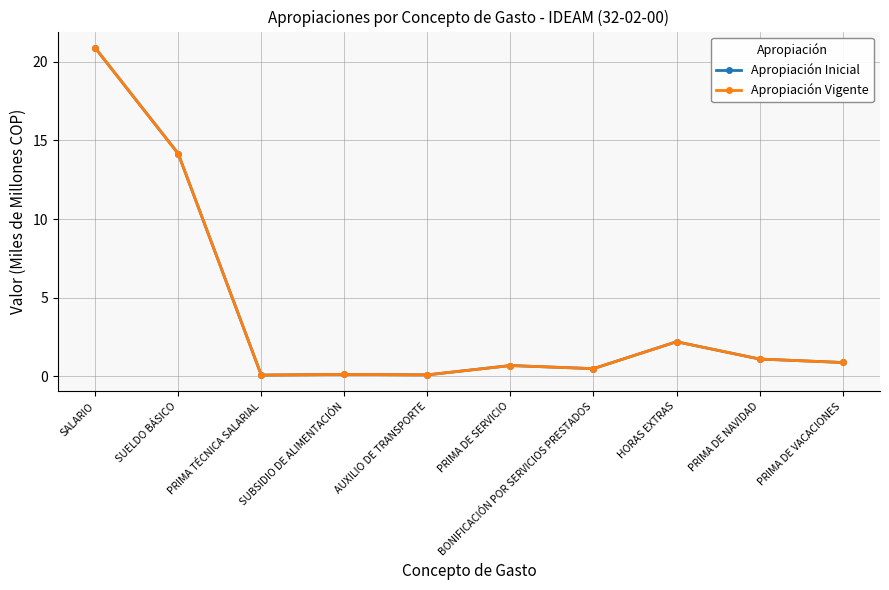

True or false: Apropiación Inicial and Apropiación Vigente intersect in this chart.

False